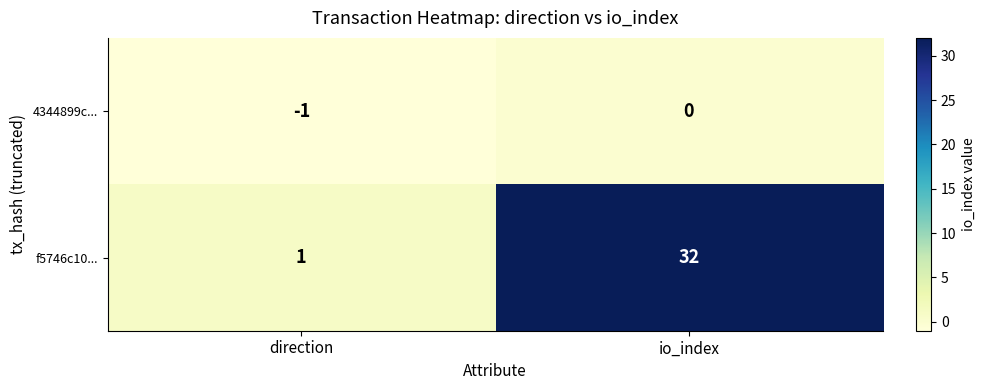

At how many categories does at least one series exceed 0?

2